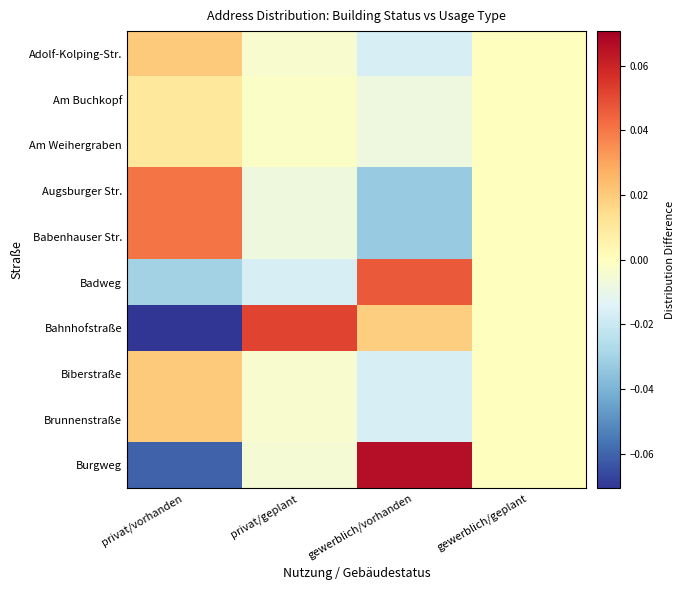

At which category is the sum across all series the highest?

privat/vorhanden